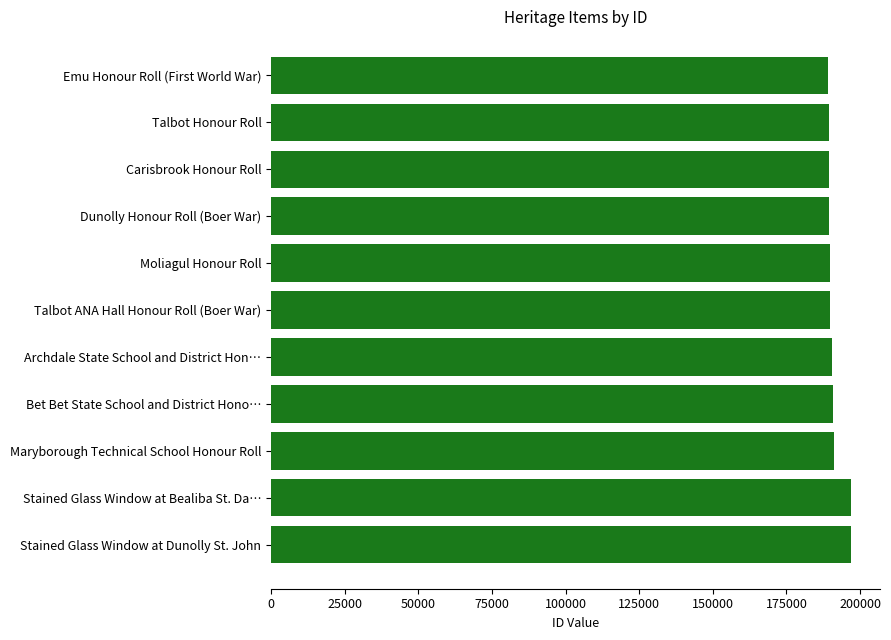

What is the maximum value shown in the chart?

196919